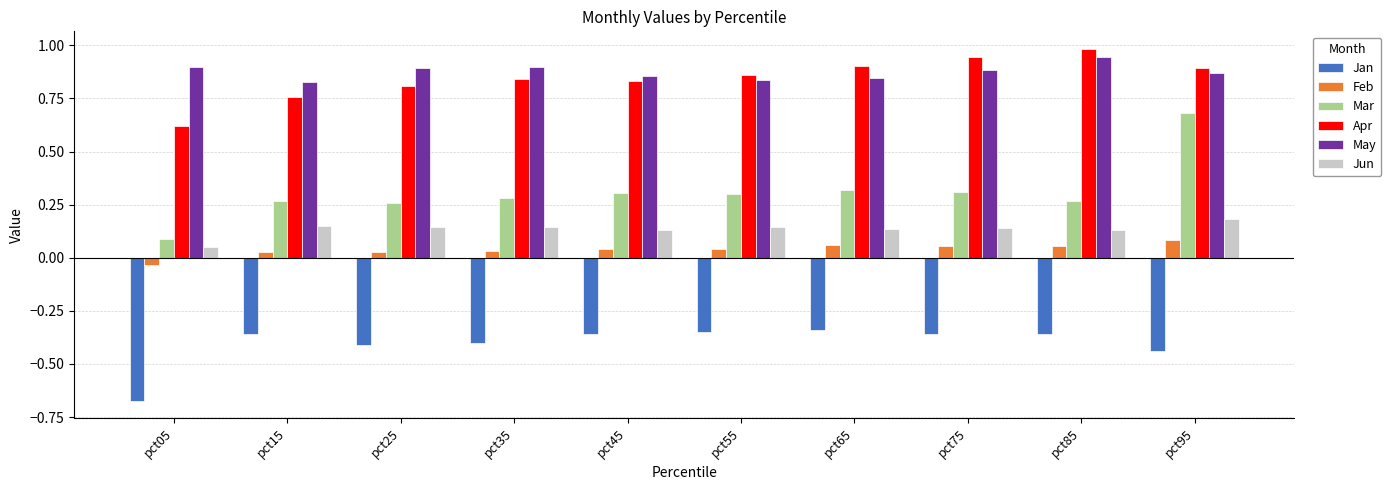

The value of Jan at pct25 is -0.4. True or false?

True